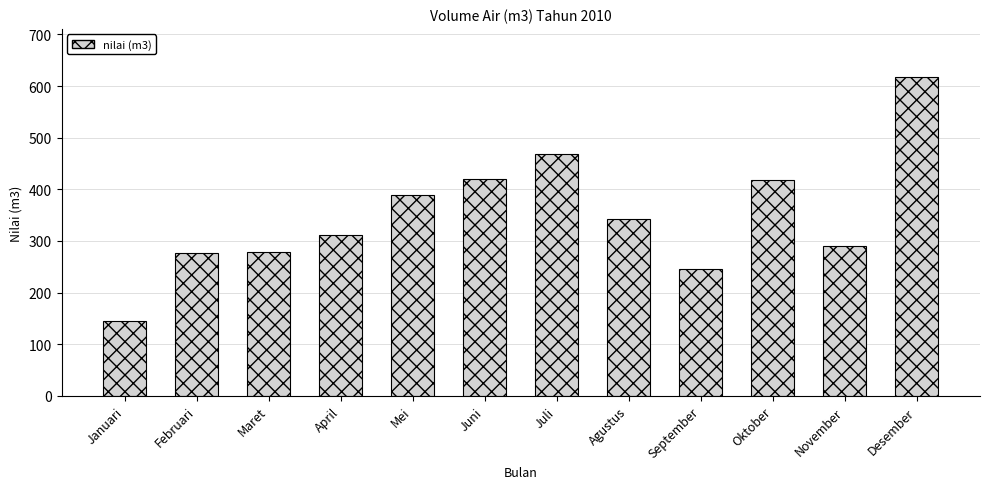

Does the chart contain stacked bars?

No